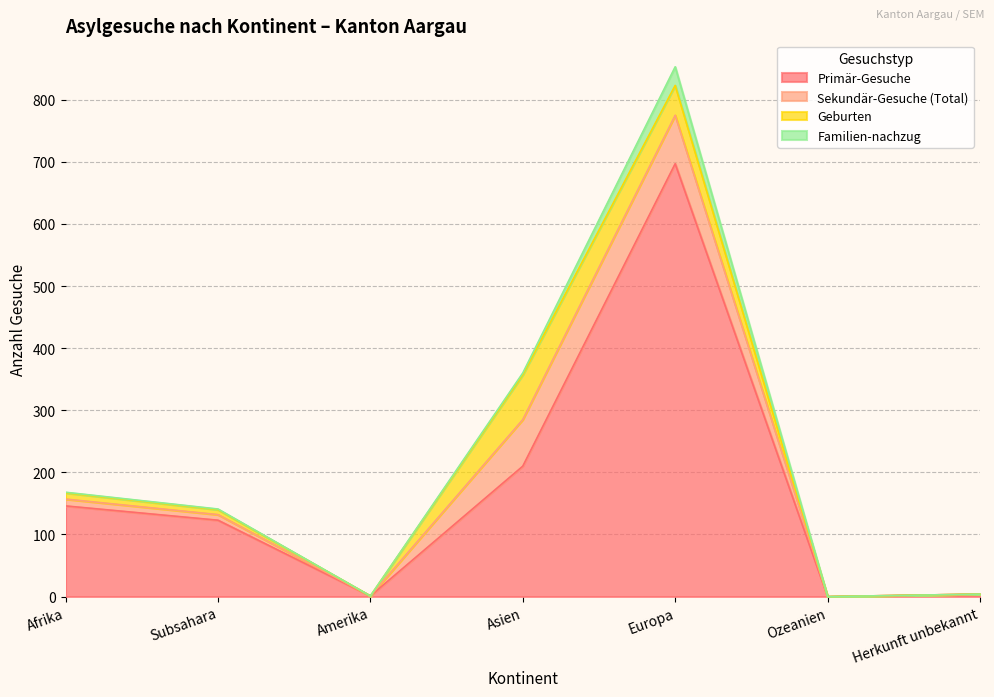

Where is Familien-nachzug nearest to the value 15?

Asien